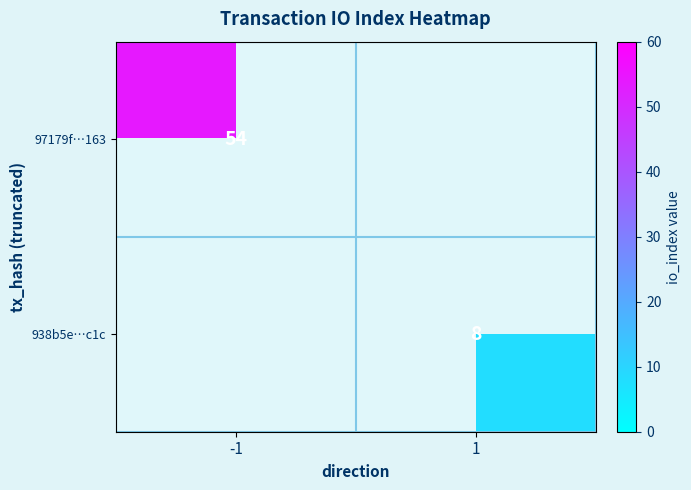

Between -1 and 1, which series saw the biggest shift?

97179f…163